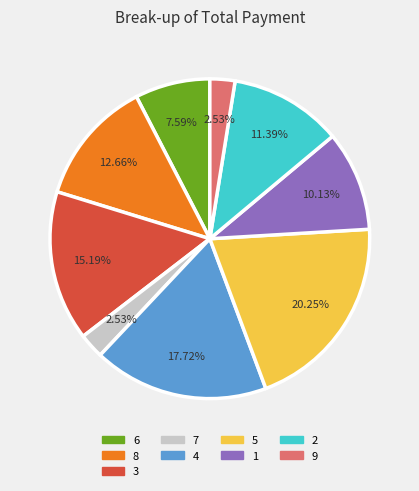

Does any single category account for the majority?

No